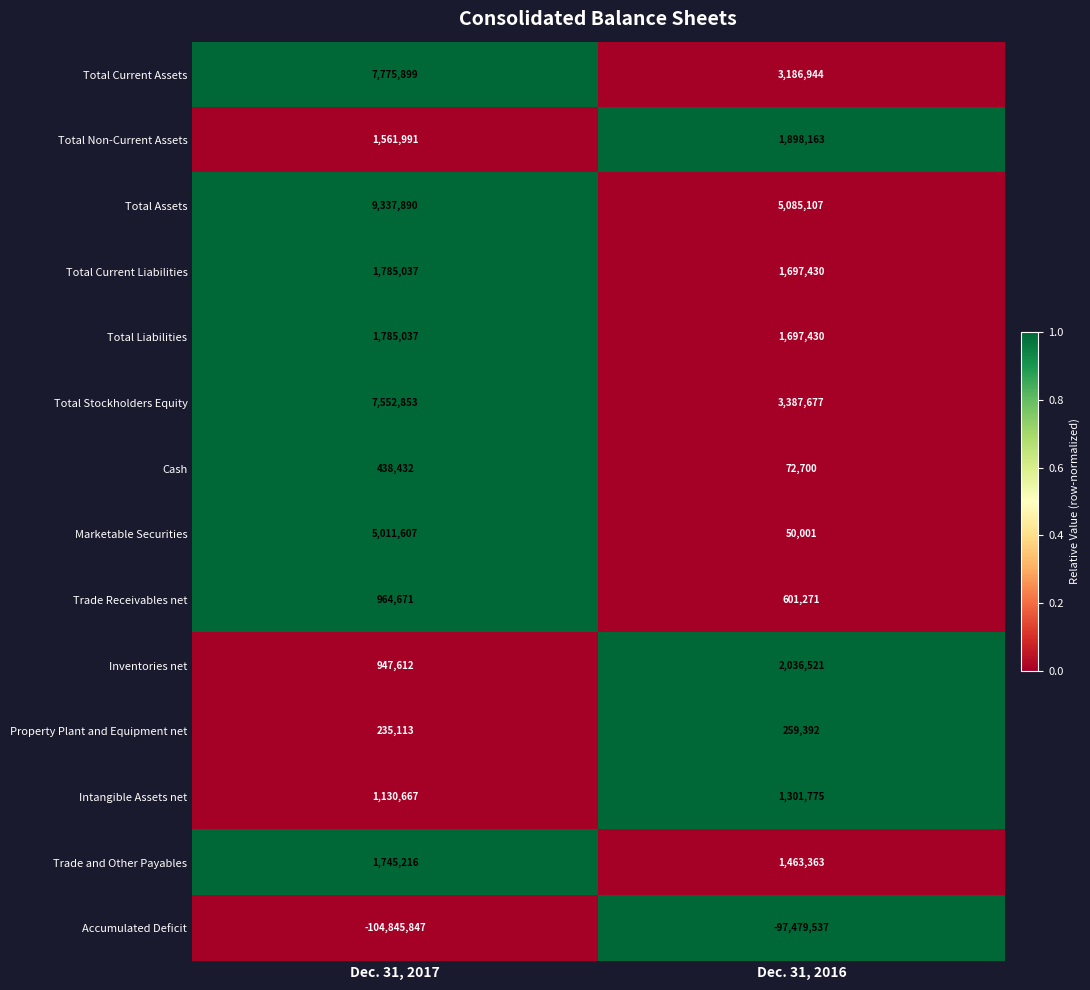

Which series changed the most between Dec. 31, 2017 and Dec. 31, 2016?

Accumulated Deficit